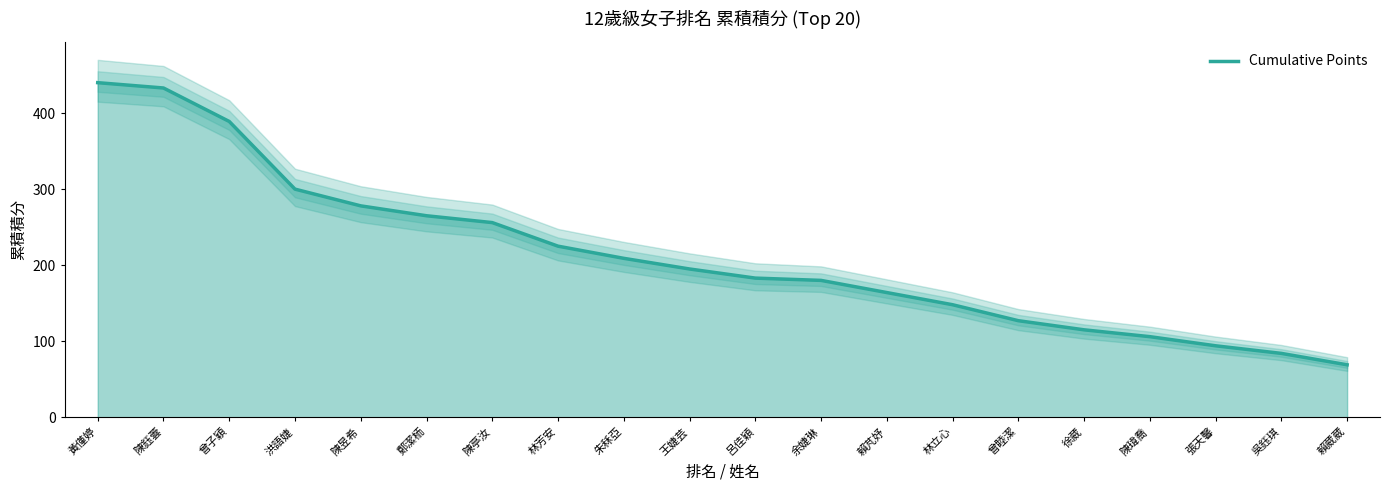

Reading left to right, list all the values displayed in this chart.

黃僅婷=440	陳鈺蕓=433	曾子穎=389	洪語婕=300	陳昱希=278	鄭潔栭=265	陳亭汝=256	林芳安=225	朱秝亞=209	王婕芸=195	呂佳穎=183	余婕琳=180	賴芃妤=164	林立心=148	曾睦潔=127	徐葳=115	陳瑋喬=106	張天馨=94	吳鈺琪=84	賴葳葳=69